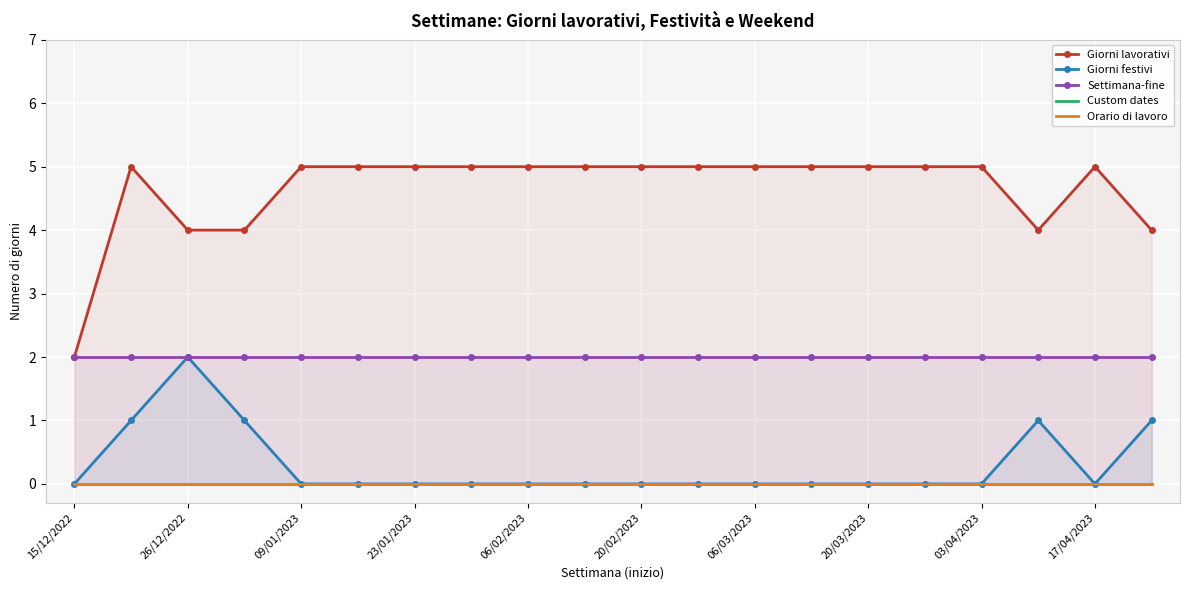

At which category does Giorni festivi reach its first local peak?

26/12/2022